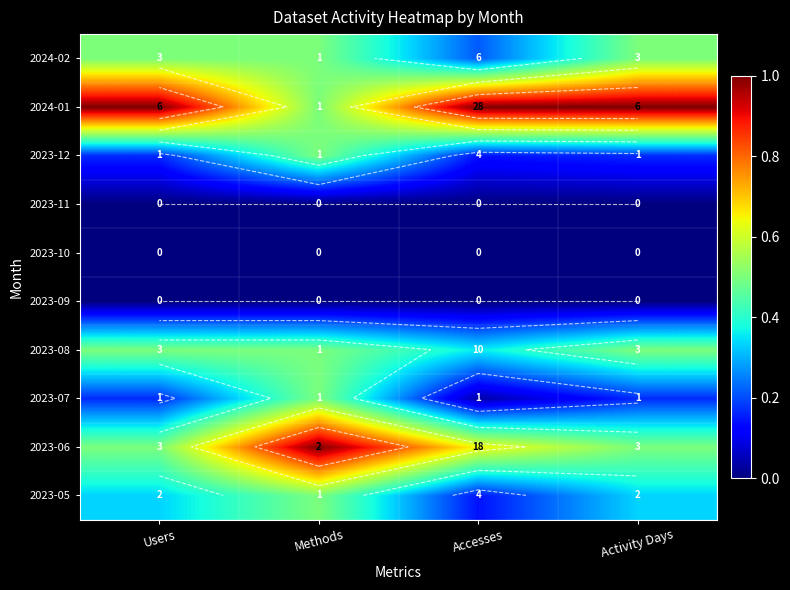

Is the value of 2024-01 at Activity Days greater than the value of 2024-02 at Activity Days?

Yes